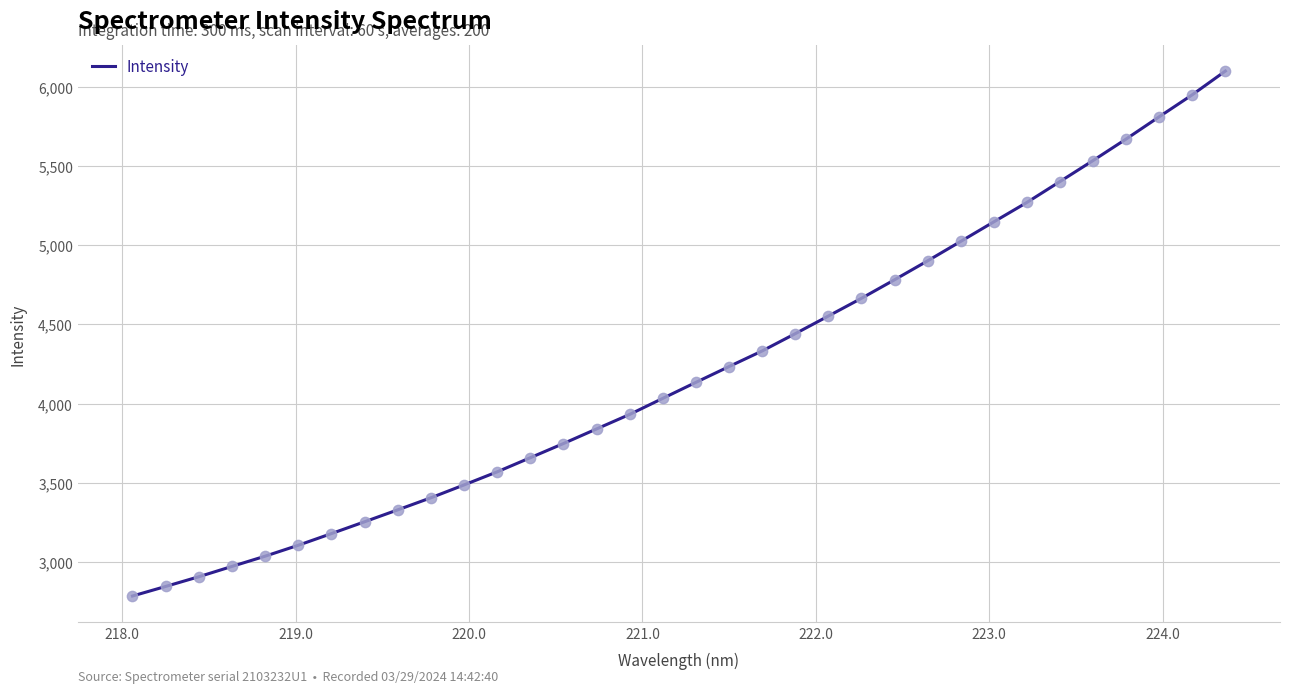

What is the difference between the maximum and minimum values?

3314.7